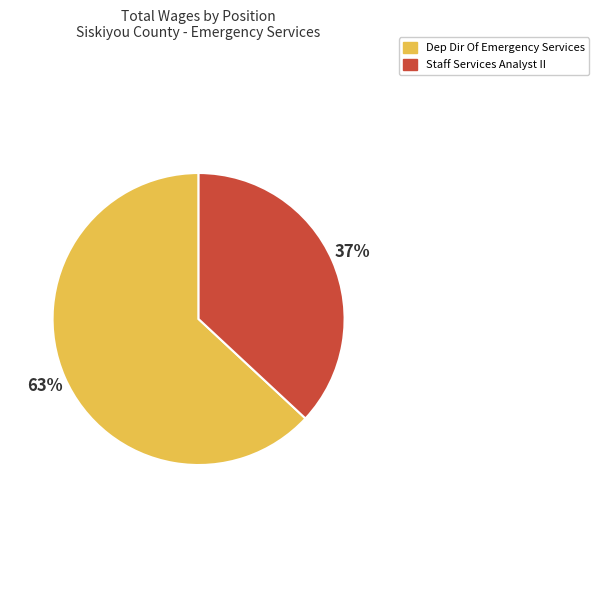

Do Dep Dir Of Emergency Services and Staff Services Analyst II together represent more than half of the pie?

Yes